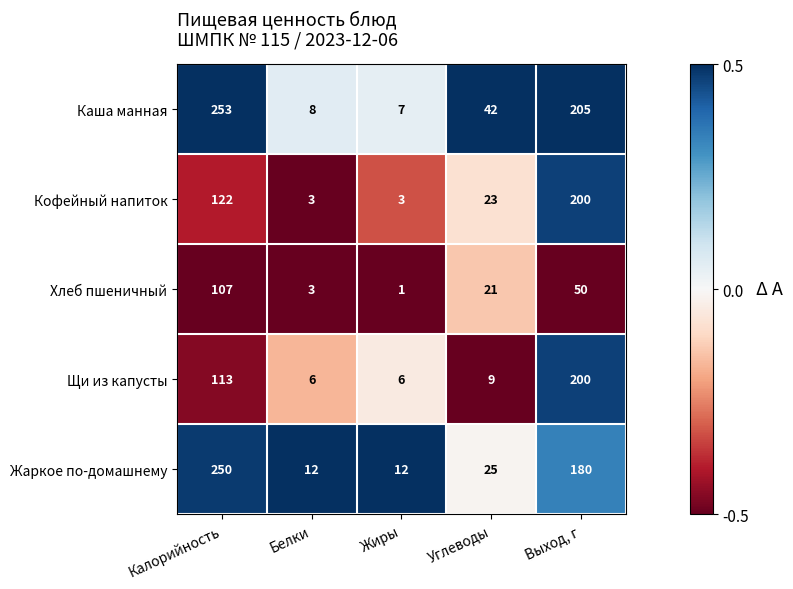

What is the difference between the second highest and minimum values in the Хлеб пшеничный series?

49